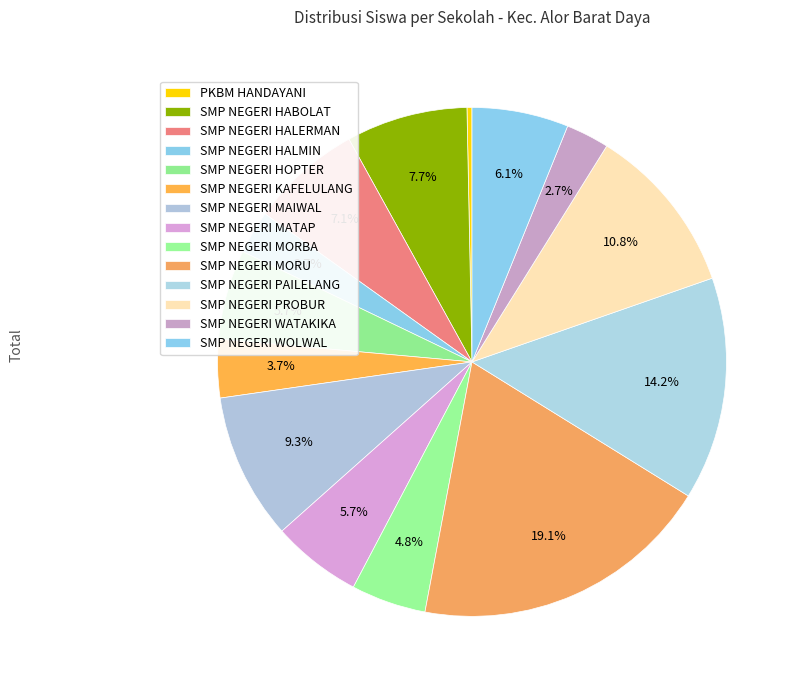

The SMP NEGERI HOPTER slice represents 6% of the pie. True or false?

True